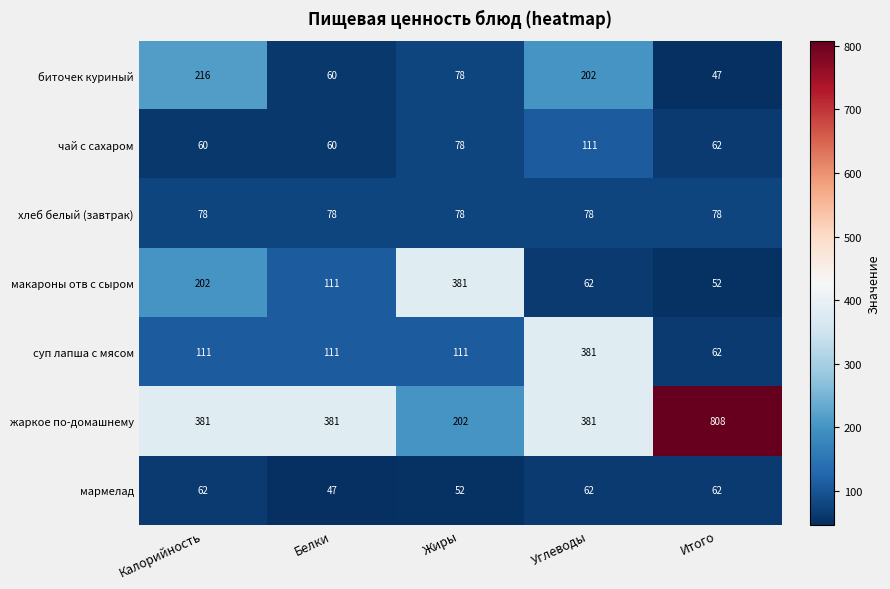

What is the difference between the second highest and minimum values in the биточек куриный series?

155